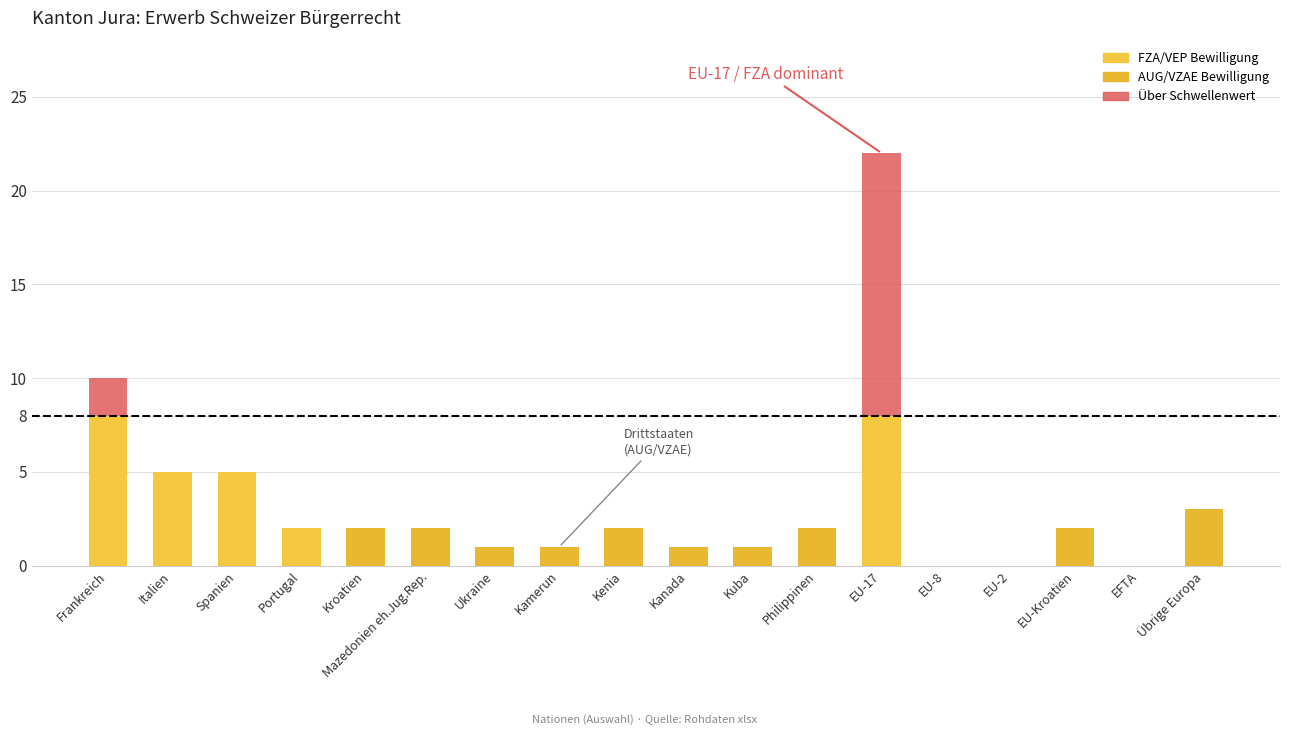

What is the average value of the FZA/VEP Bewilligung series?

2